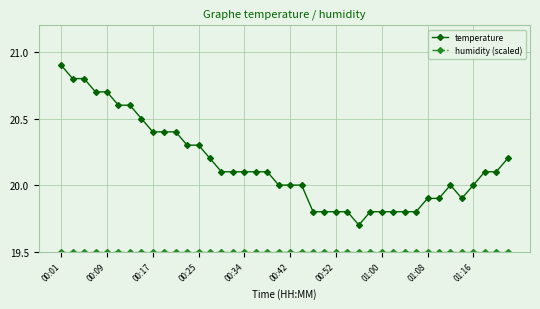

Count the number of data series in this chart.

2